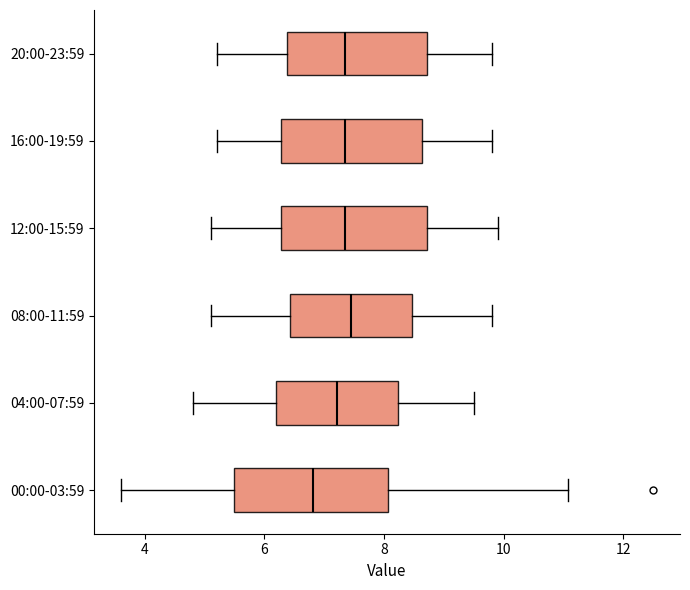

Which box has the furthest to the left median line?

00:00-03:59